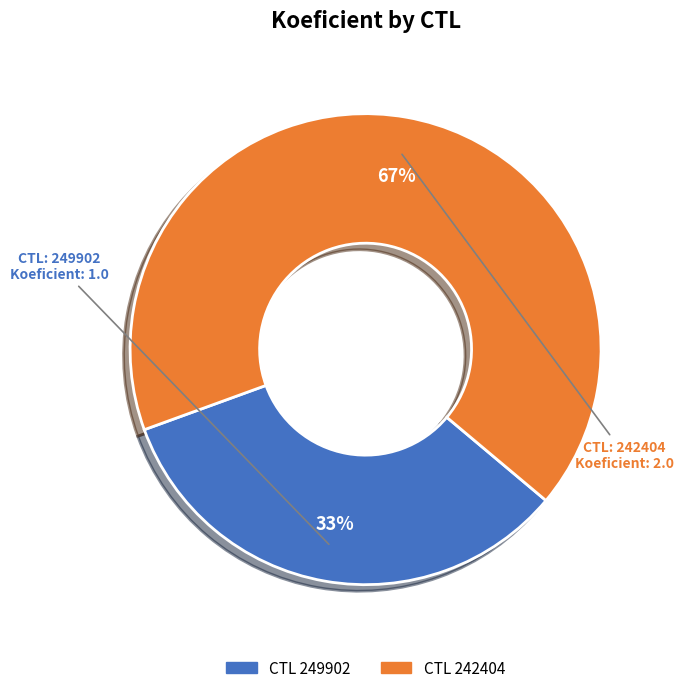

To the nearest percent, what is the average slice percentage?

50%